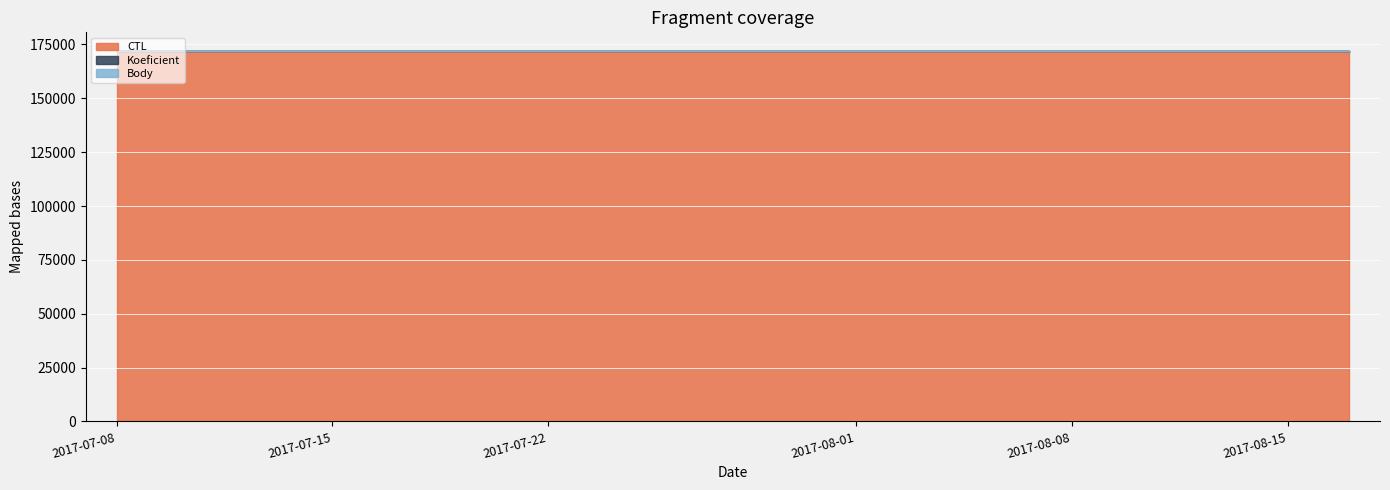

Reading left to right, what are all the values shown in this chart?

CTL: 2017-07-08=172005	2017-07-15=172006	2017-08-17=171325
Koeficient: 2017-07-08=172012	2017-07-15=172013	2017-08-17=171327
Body: 2017-07-08=172014	2017-07-15=172015	2017-08-17=171331